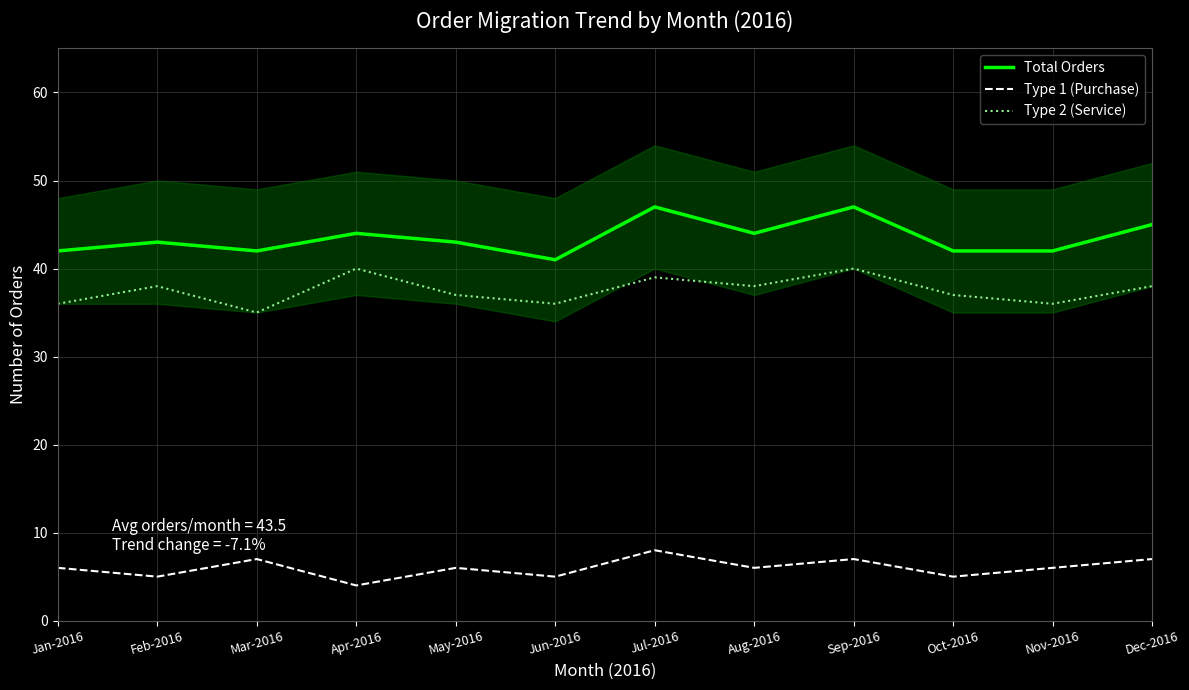

True or false: Type 2 (Service) and Type 1 (Purchase) cross at least once.

False